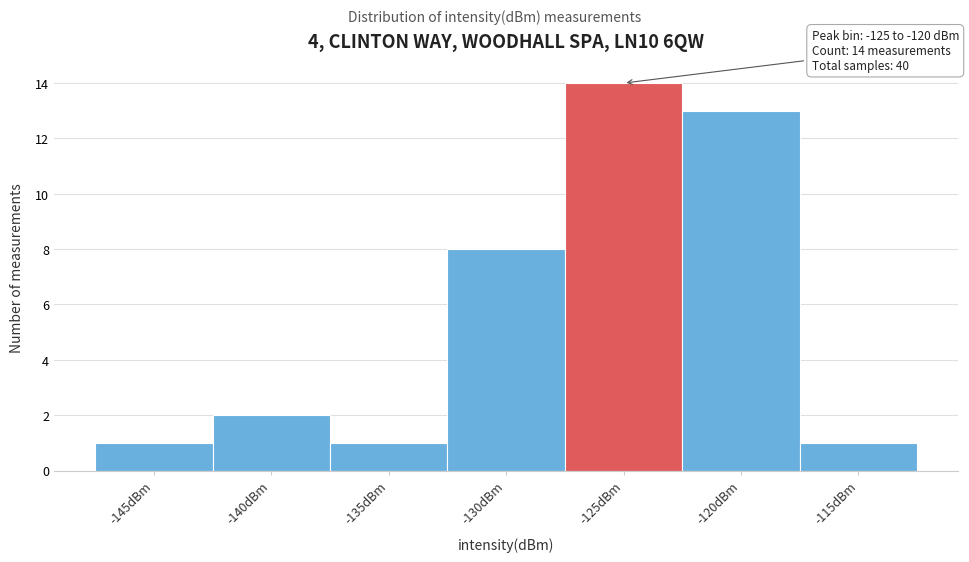

Reading right to left, extract all data points from this chart.

1	13	14	8	1	2	1